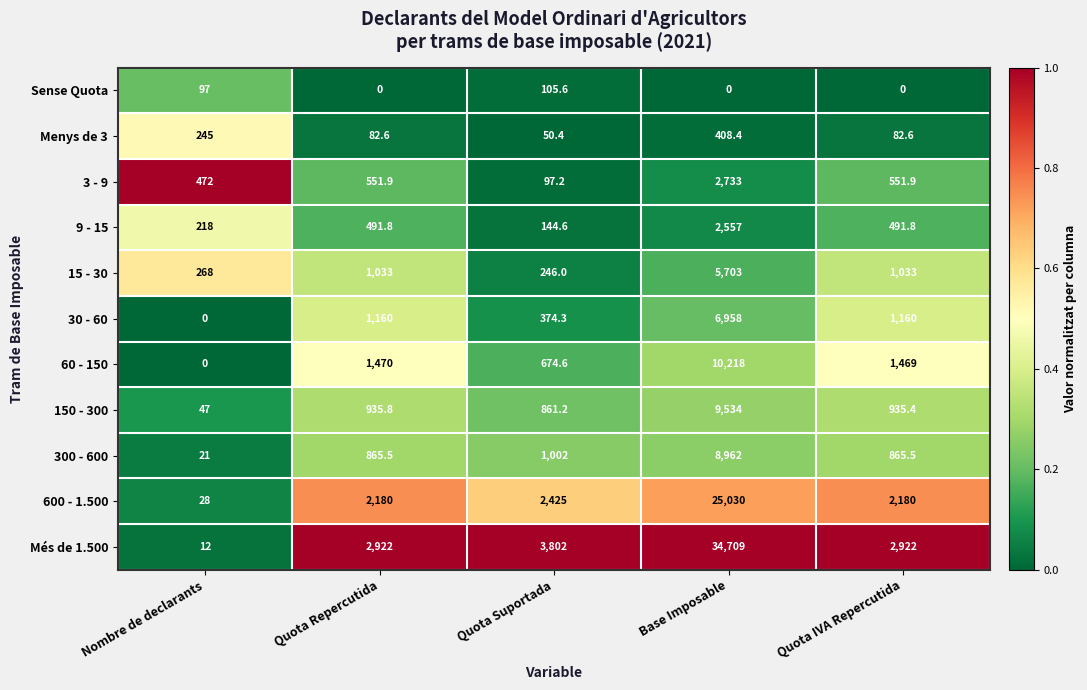

Which series has the largest range (max minus min)?

Més de 1.500